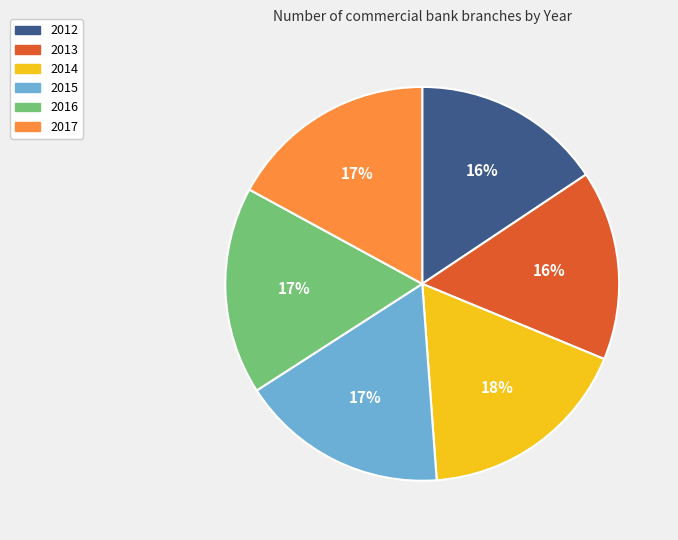

Is the sum of 2016 and 2014 greater than half?

No